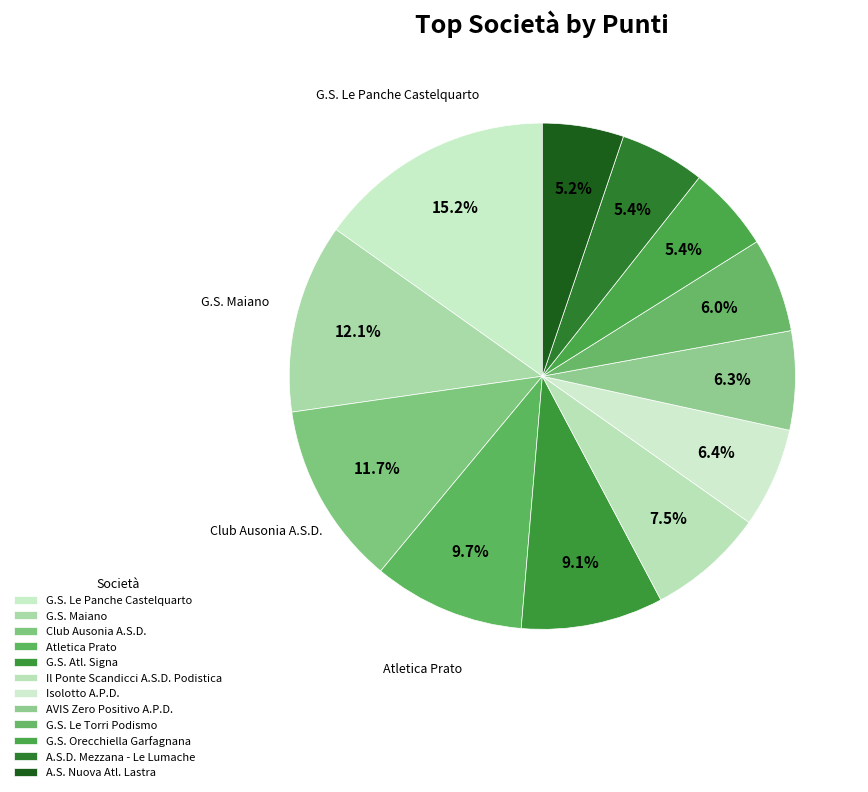

To the nearest percent, what is the average slice percentage?

8%